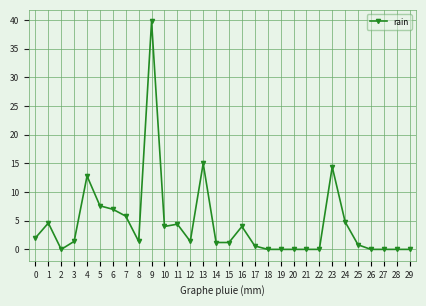

At which category does the chart reach its peak across all series?

9